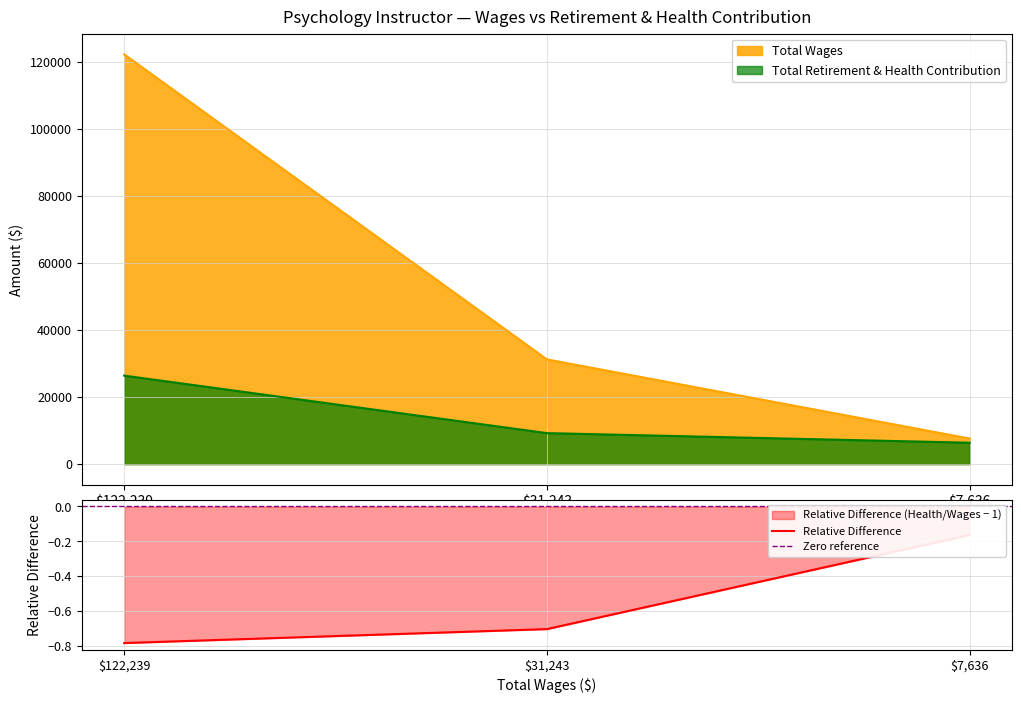

What is the total value across all series at 7636.0?

14021